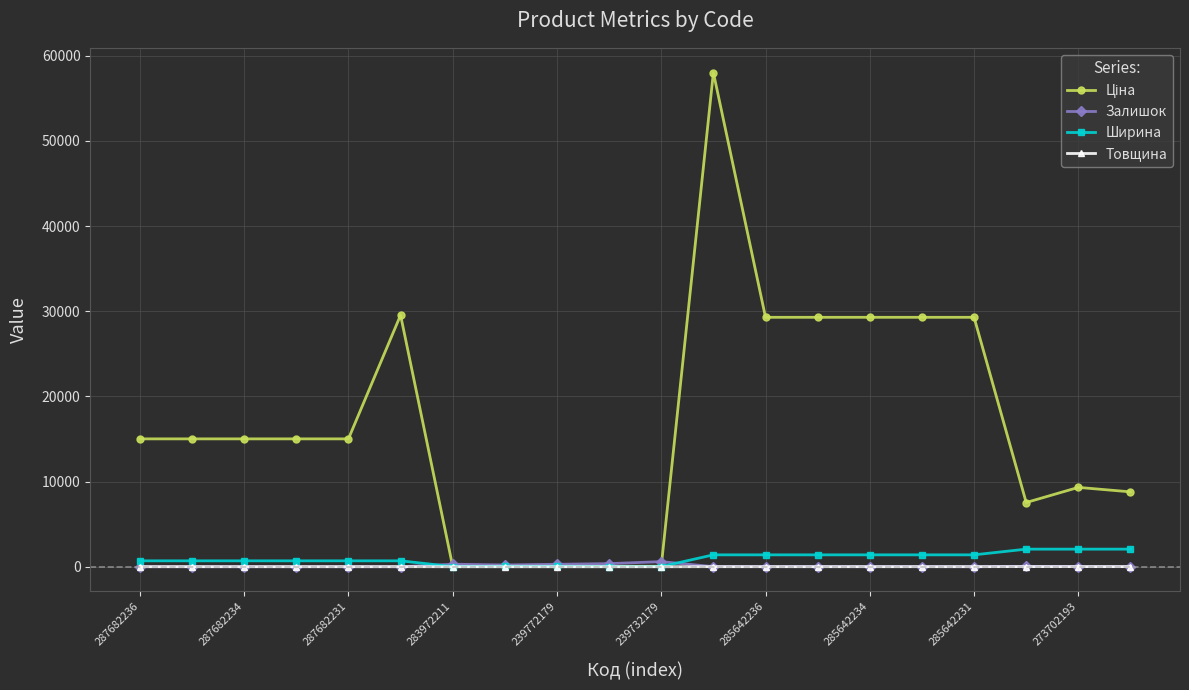

What is the highest value of the Ширина series?

2070.0